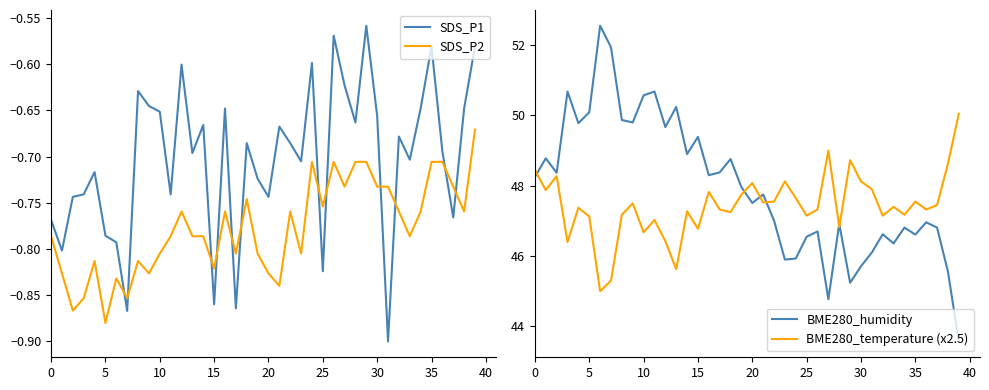

How many lines are shown in the chart?

4